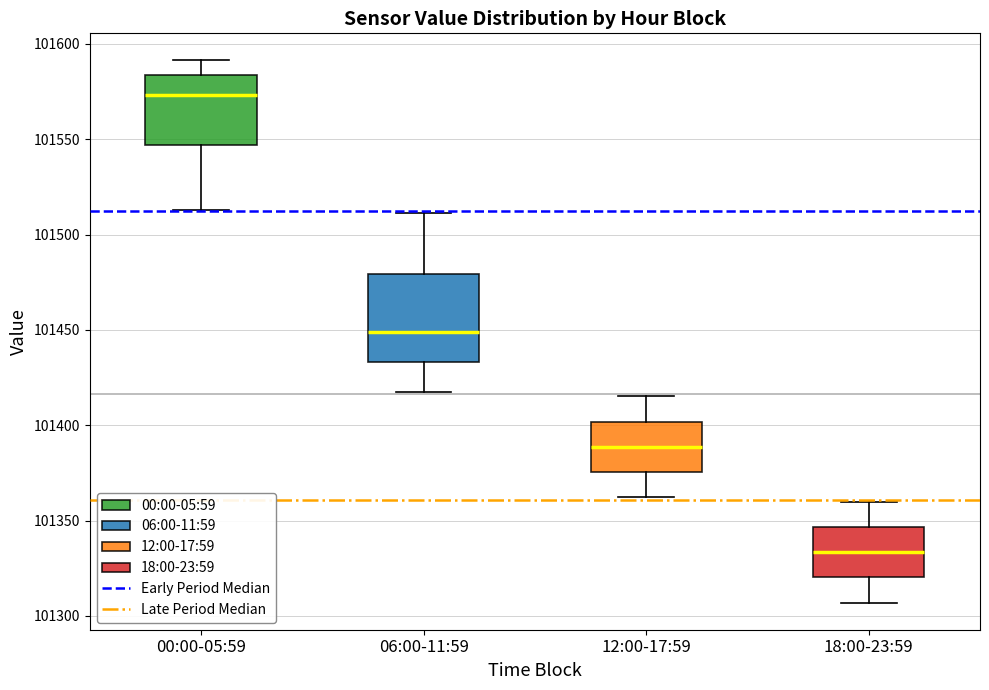

Where is the upper edge of the box for 18:00-23:59 on the y-axis? The values are not printed on the chart, so give them approximately, as read against the axis.

101345